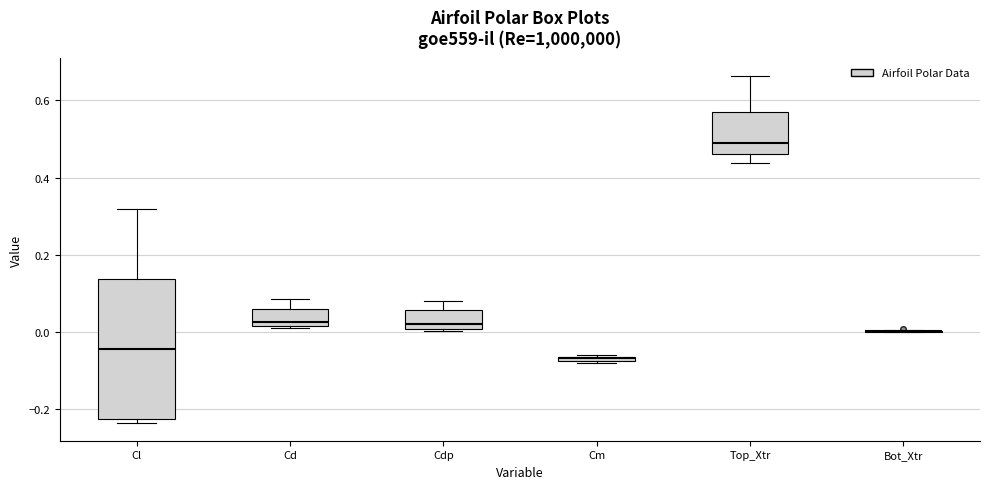

Where is the lower edge of the box for Cl on the y-axis? The values are not printed on the chart, so give them approximately, as read against the axis.

-0.22